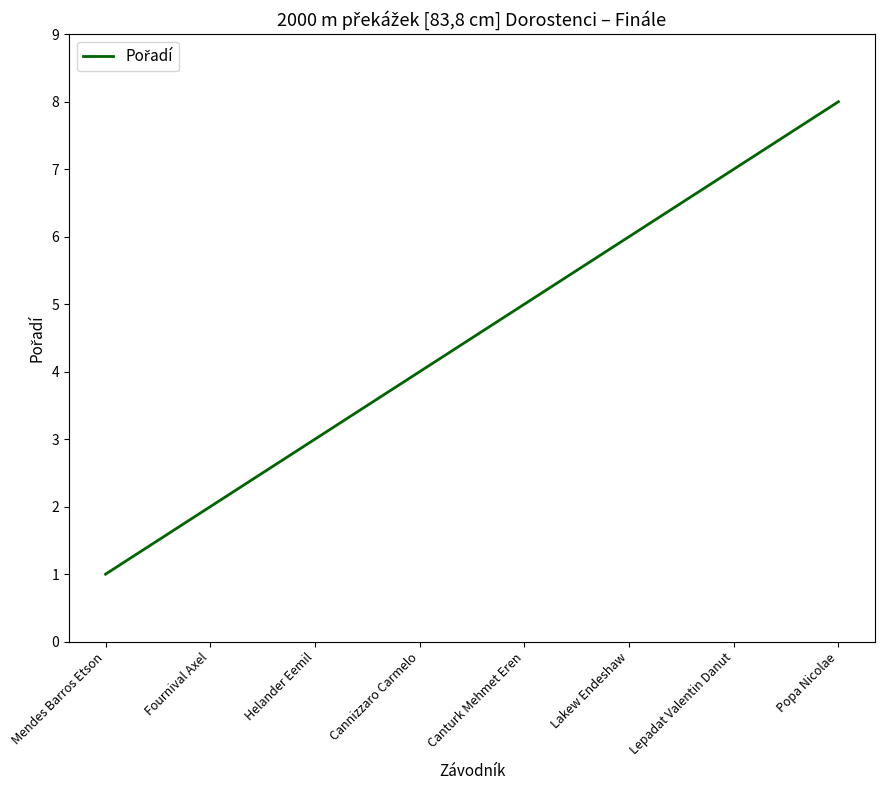

What is the approximate value at Mendes Barros Etson?

1